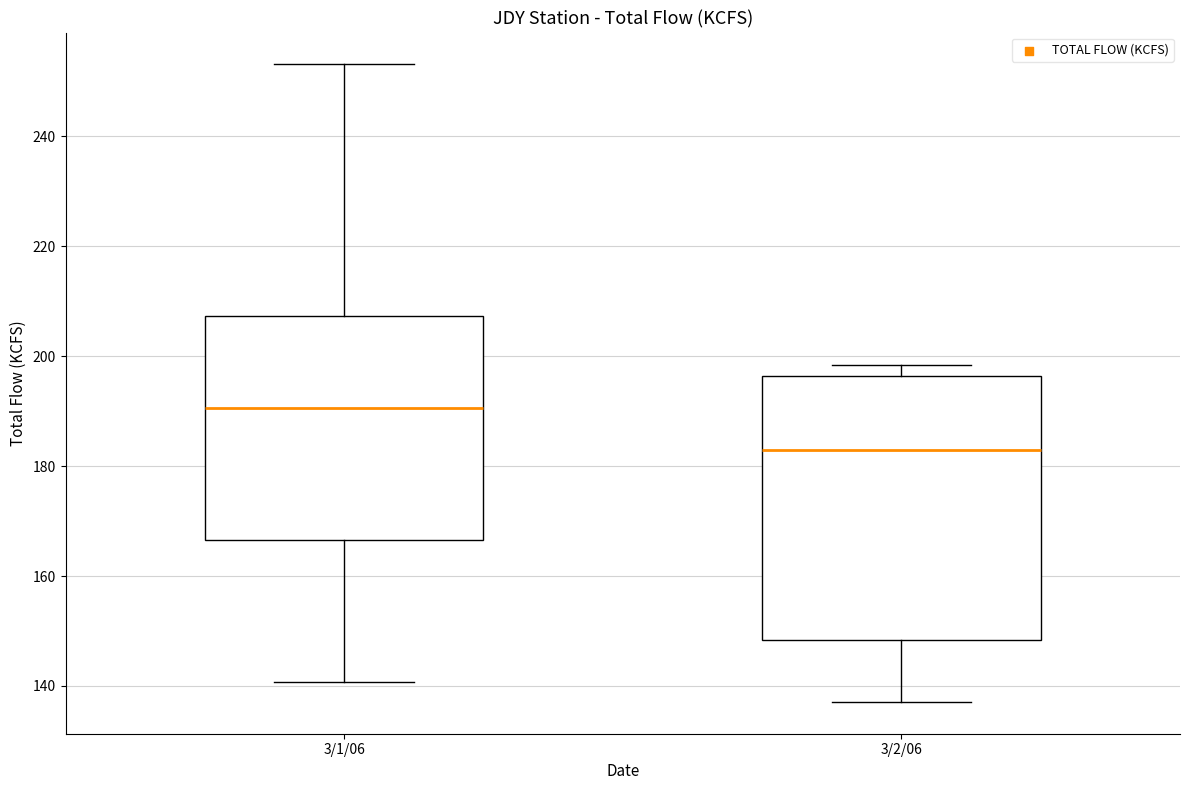

Where is the lower edge of the box for 3/1/06 on the y-axis? The values are not printed on the chart, so give them approximately, as read against the axis.

166